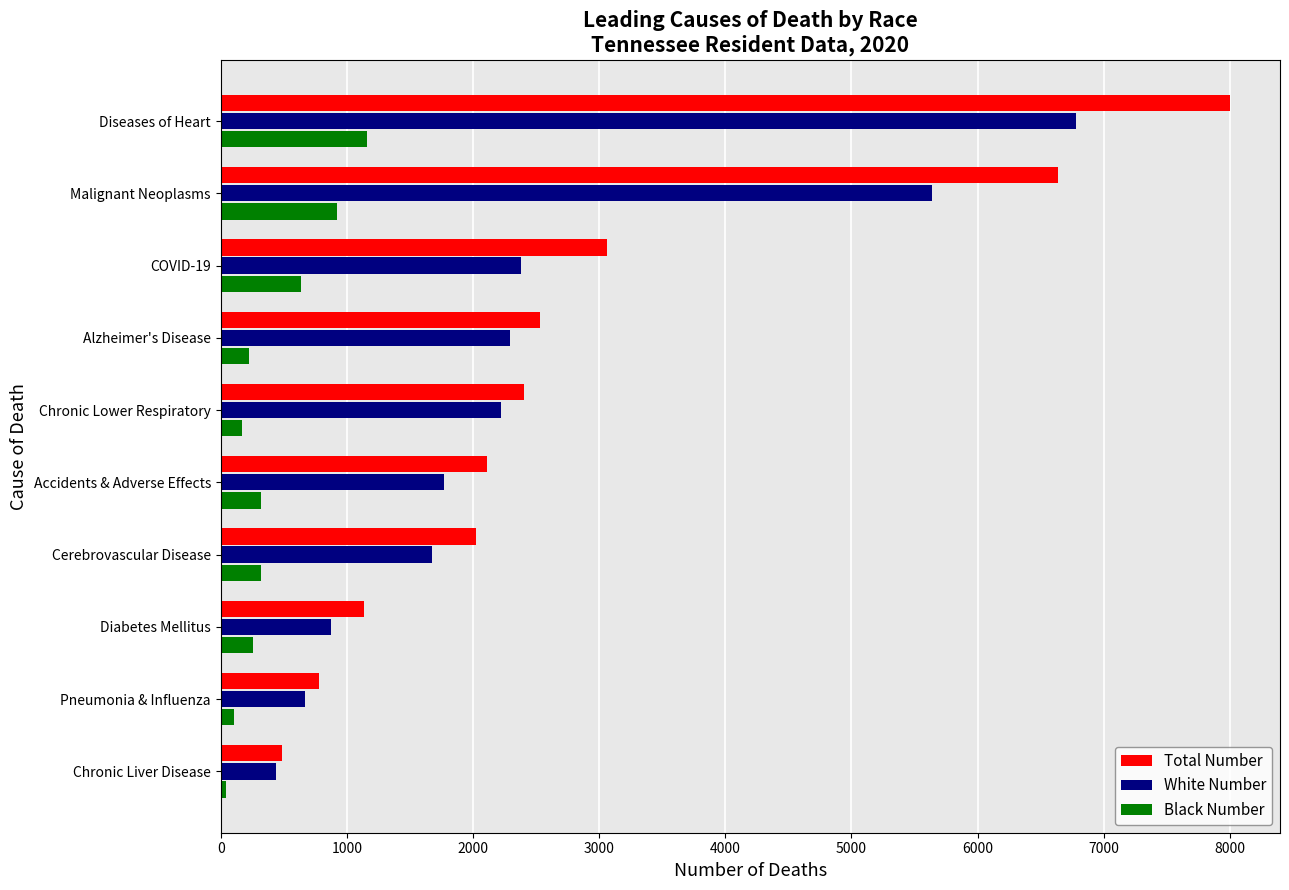

What are all the series names shown in the legend?

Total Number, White Number, Black Number